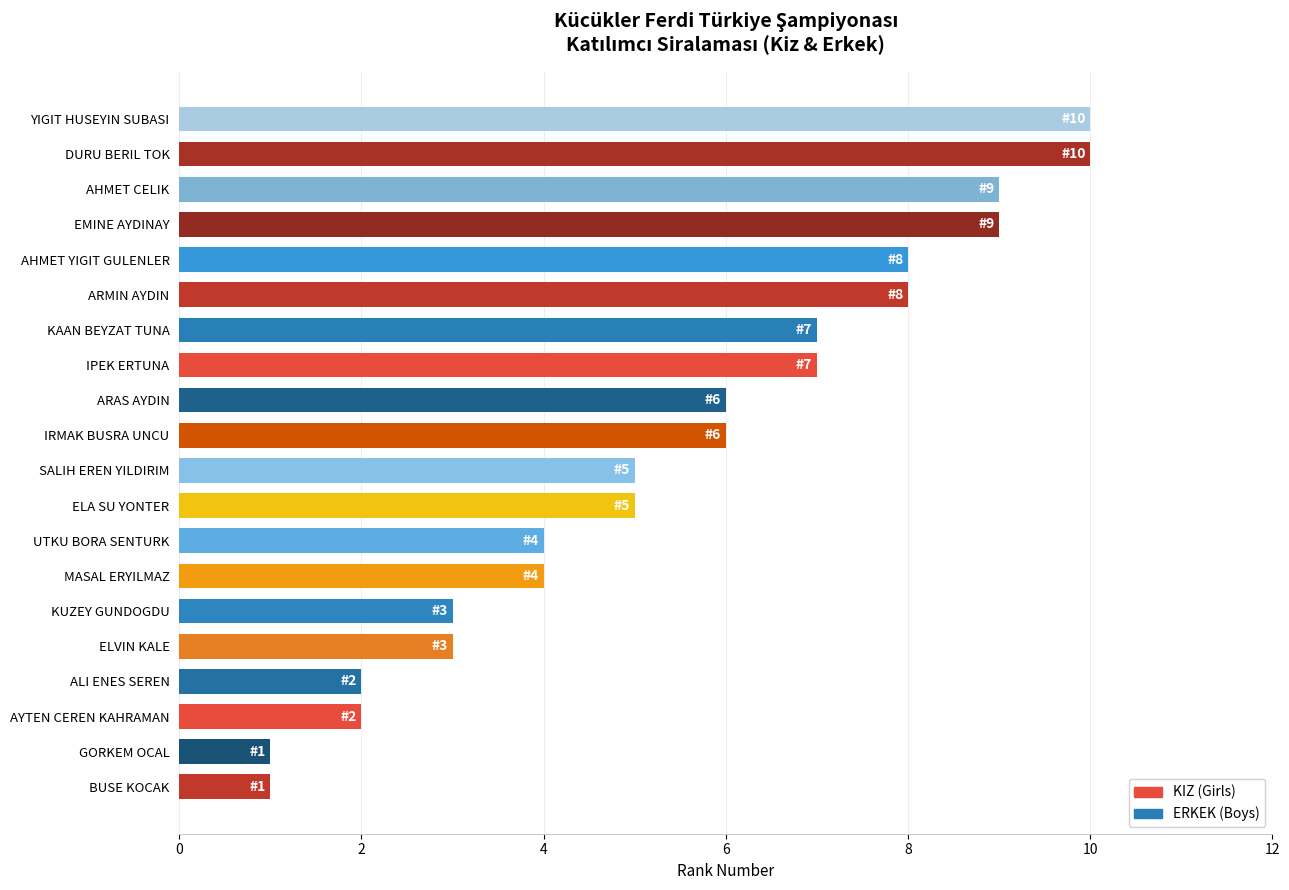

Reading bottom to top, list all the values displayed in this chart.

BUSE KOCAK=1	GORKEM OCAL=1	AYTEN CEREN KAHRAMAN=2	ALI ENES SEREN=2	ELVIN KALE=3	KUZEY GUNDOGDU=3	MASAL ERYILMAZ=4	UTKU BORA SENTURK=4	ELA SU YONTER=5	SALIH EREN YILDIRIM=5	IRMAK BUSRA UNCU=6	ARAS AYDIN=6	IPEK ERTUNA=7	KAAN BEYZAT TUNA=7	ARMIN AYDIN=8	AHMET YIGIT GULENLER=8	EMINE AYDINAY=9	AHMET CELIK=9	DURU BERIL TOK=10	YIGIT HUSEYIN SUBASI=10